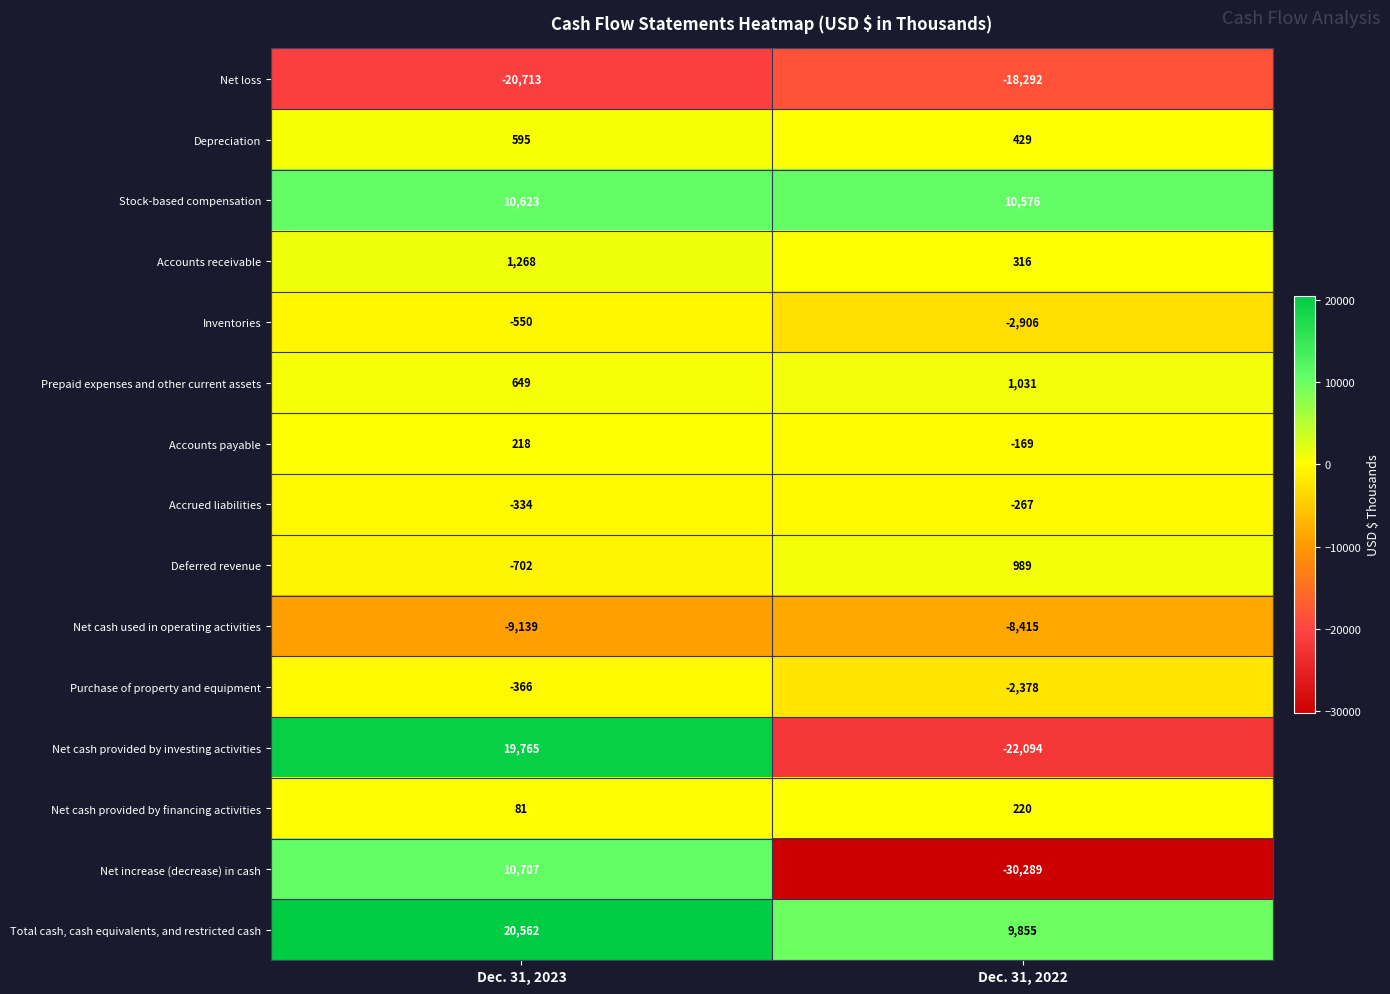

Which series has the largest range (max minus min)?

Net cash provided by investing activities